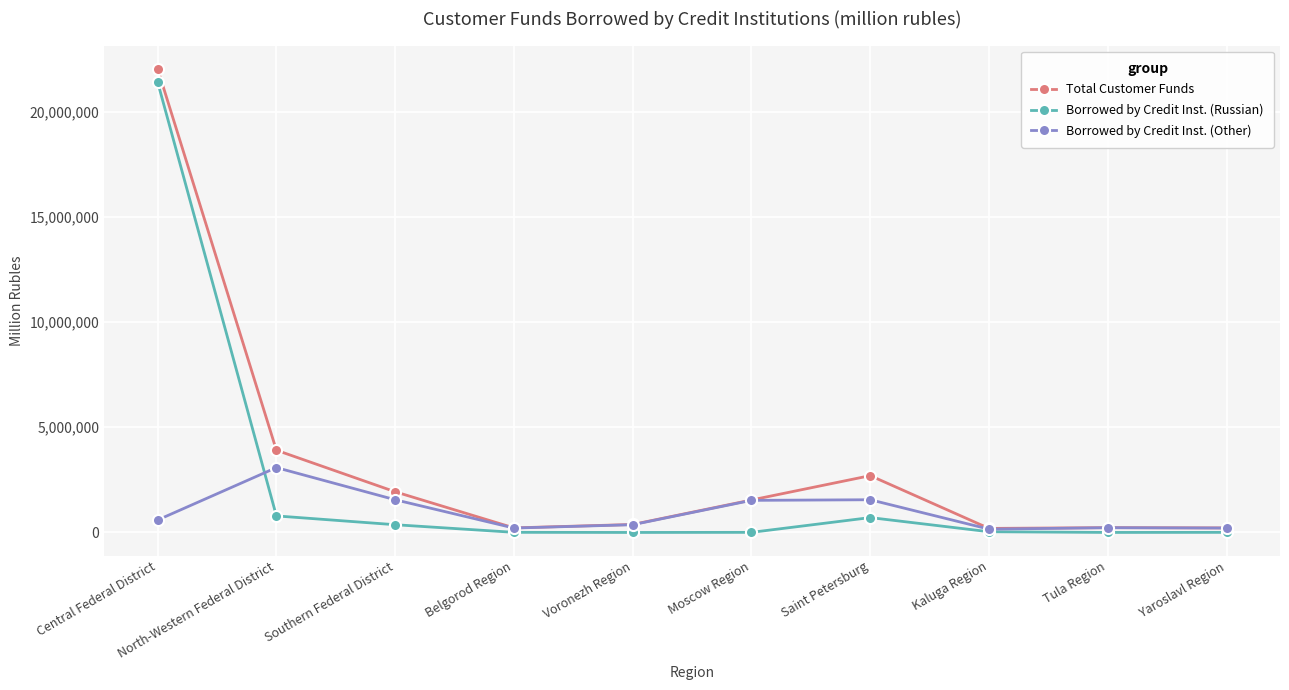

How many data points in Borrowed by Credit Inst. (Other) are less than 592143?

5